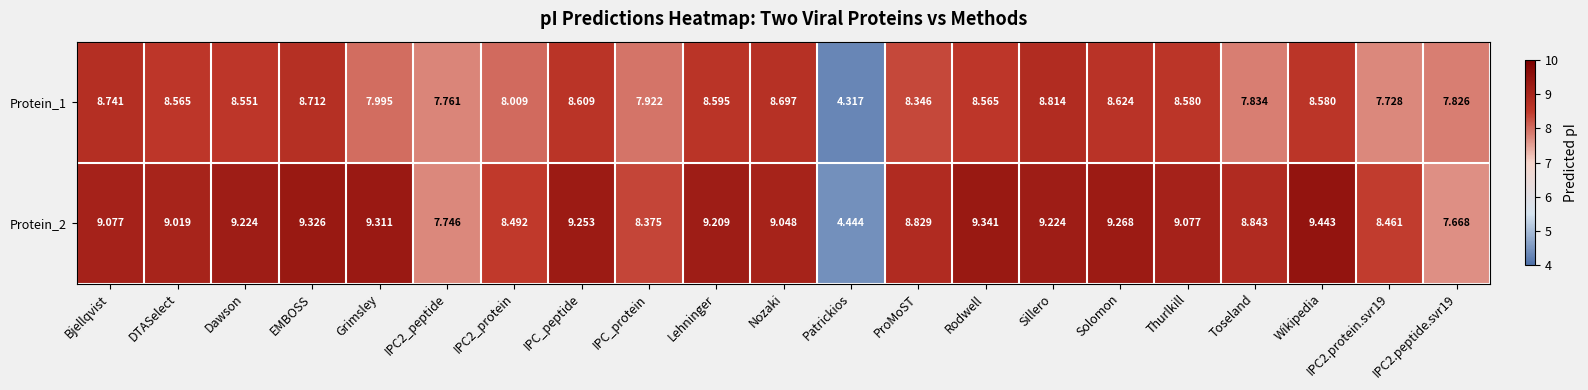

Which category has the lowest value across all series?

Patrickios